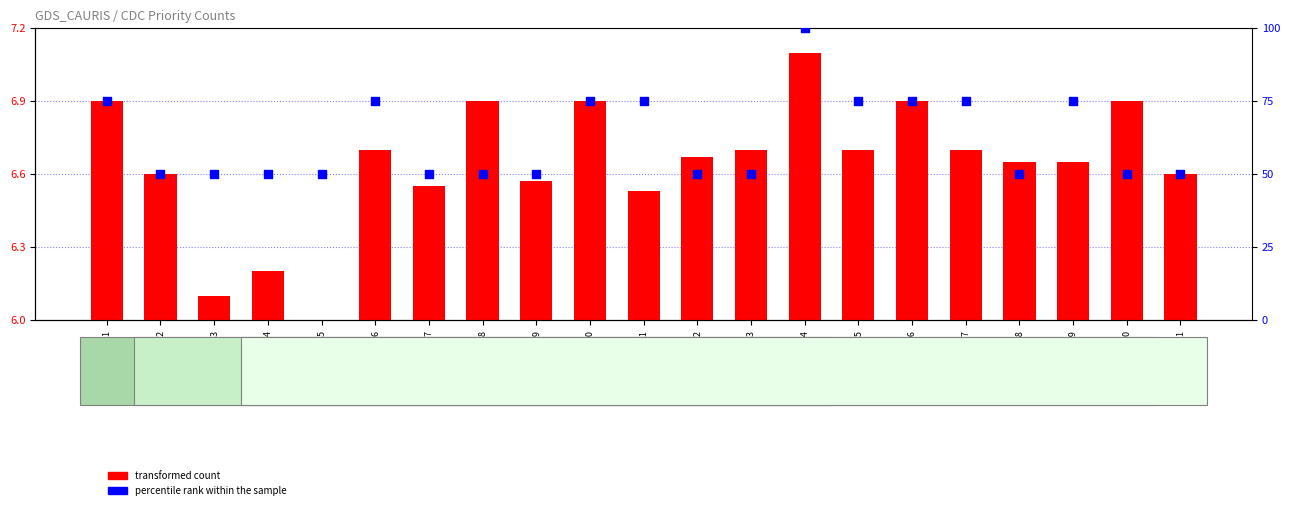

Is the value of percentile rank within the sample at DERow03 greater than the value of transformed count at DERow05?

Yes